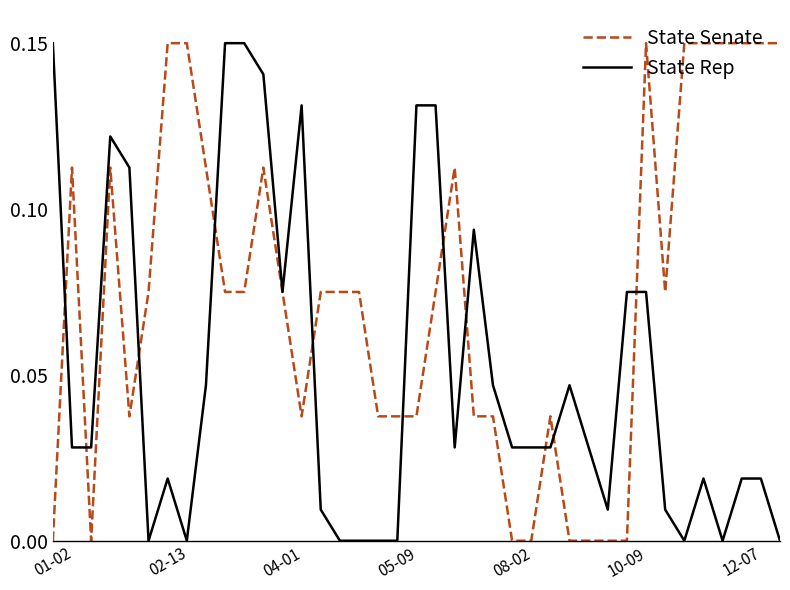

Rank the series by their average value, from lowest to highest.

State Rep, State Senate